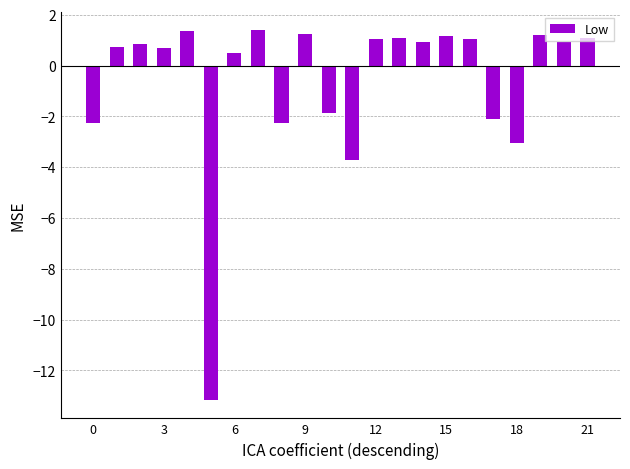

What is the value of the 3rd bar from the left?

0.9